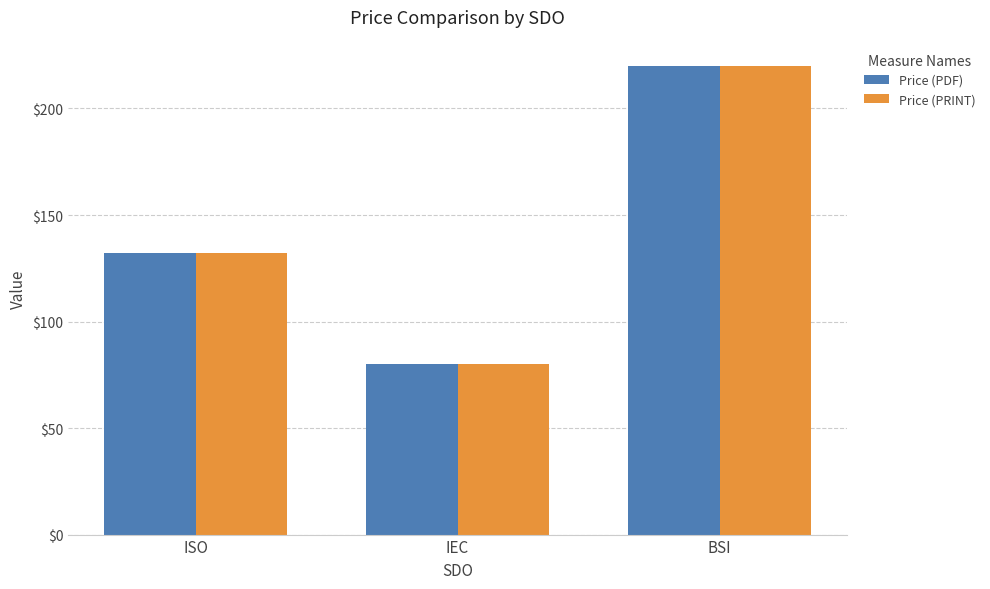

True or false: Price (PRINT) has a value of 189 at ISO.

False